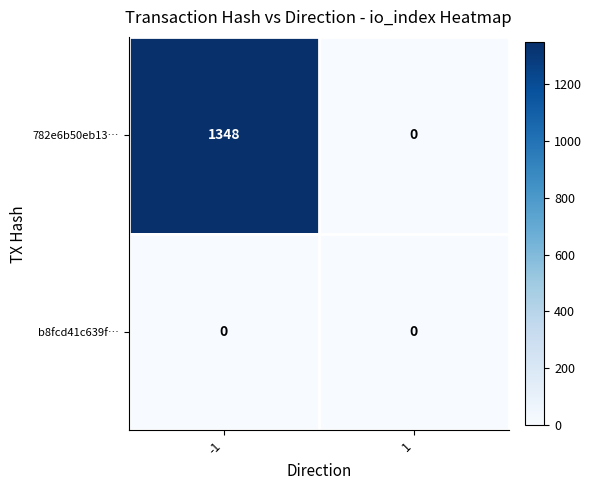

At which category is the sum across all series the highest?

-1